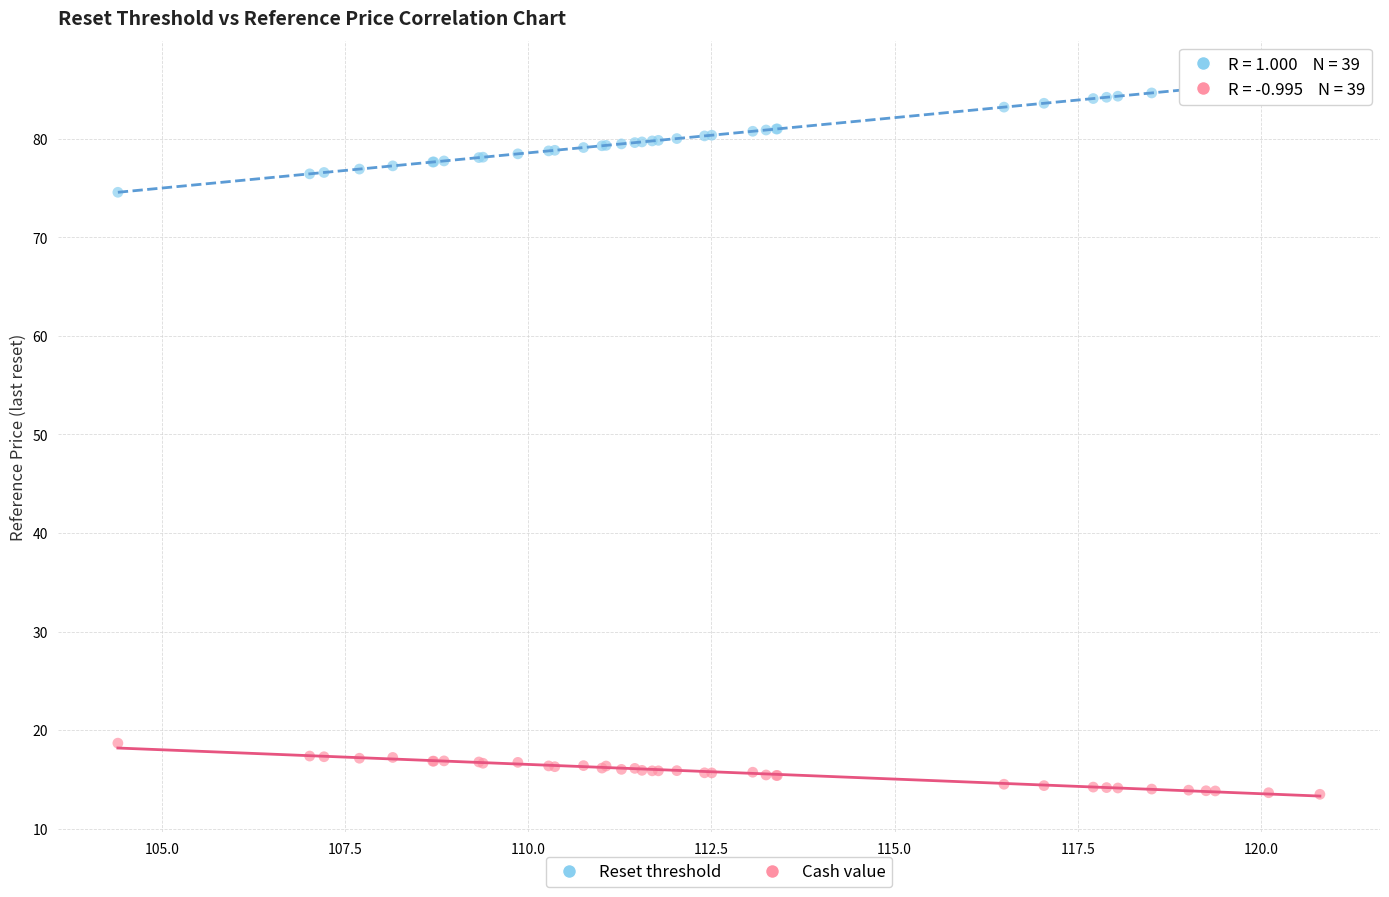

Which series has the widest spread of Y values?

Reset threshold